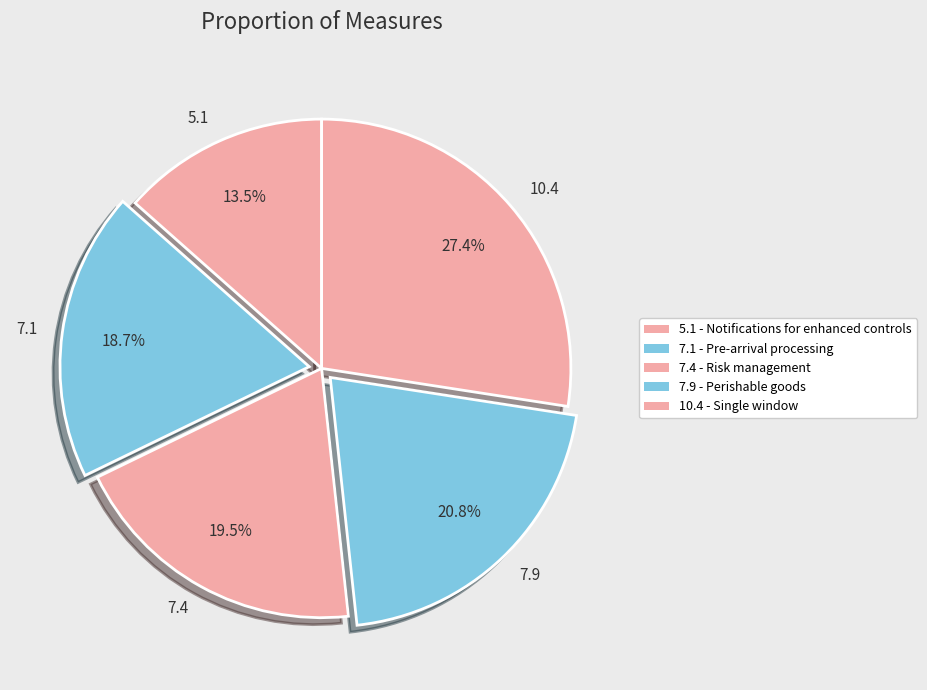

Which slice is the largest?

10.4